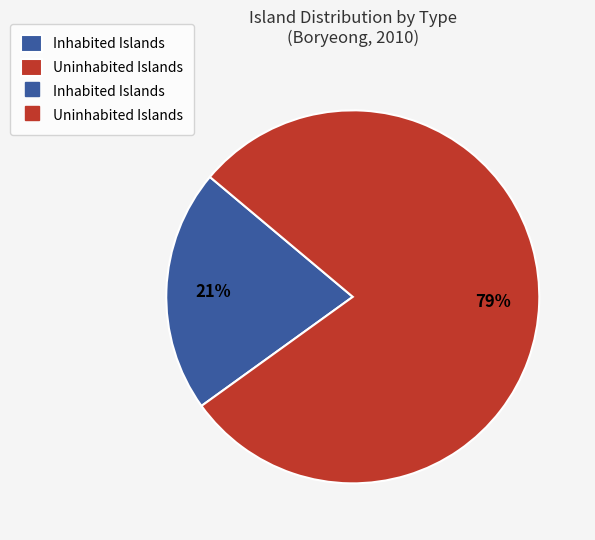

Count the number of slices in the pie.

2